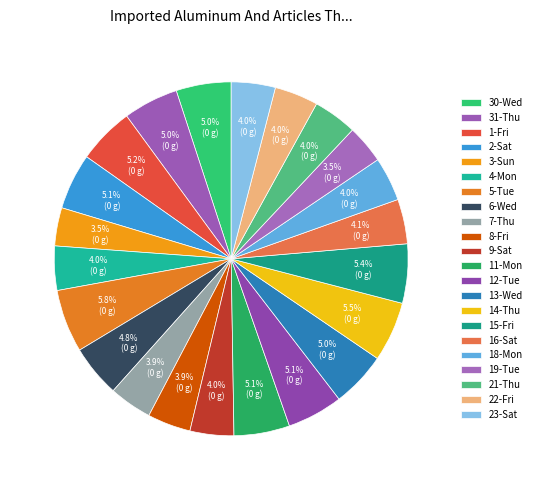

What percentage is the 18-Mon slice, to the nearest percent?

4%